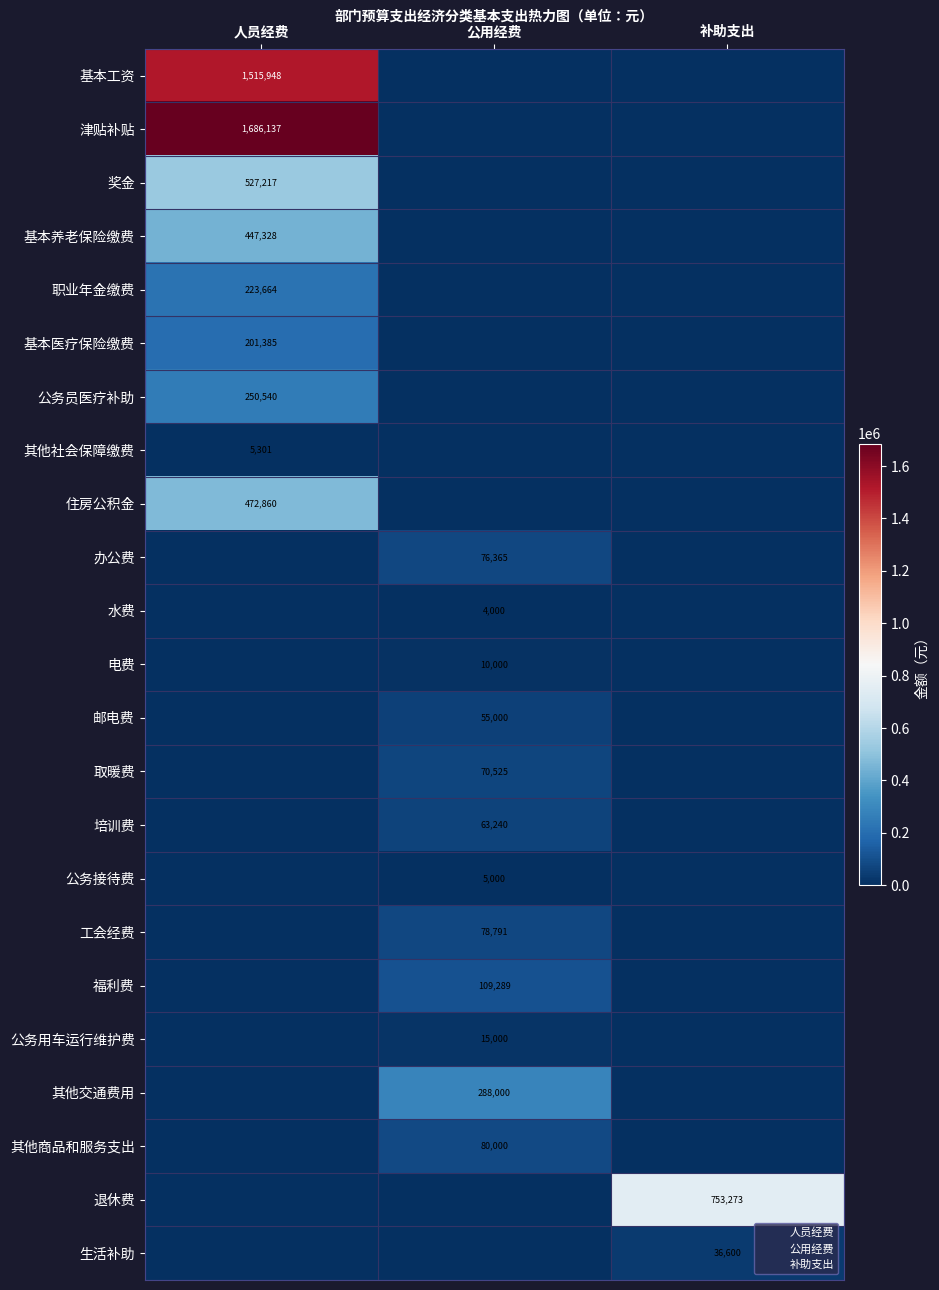

True or false: 职业年金缴费 has a value of -142079.4 at 补助支出.

False